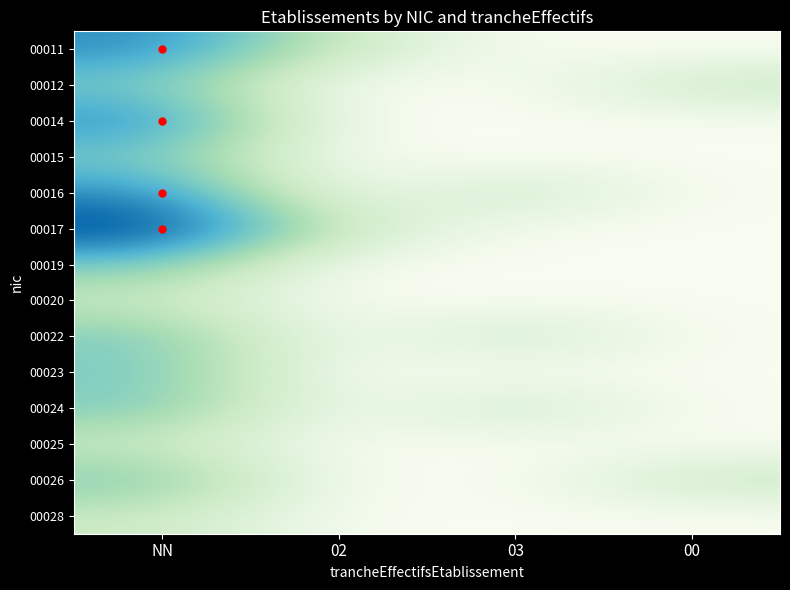

What is the difference between the highest and lowest values at 02?

0.2